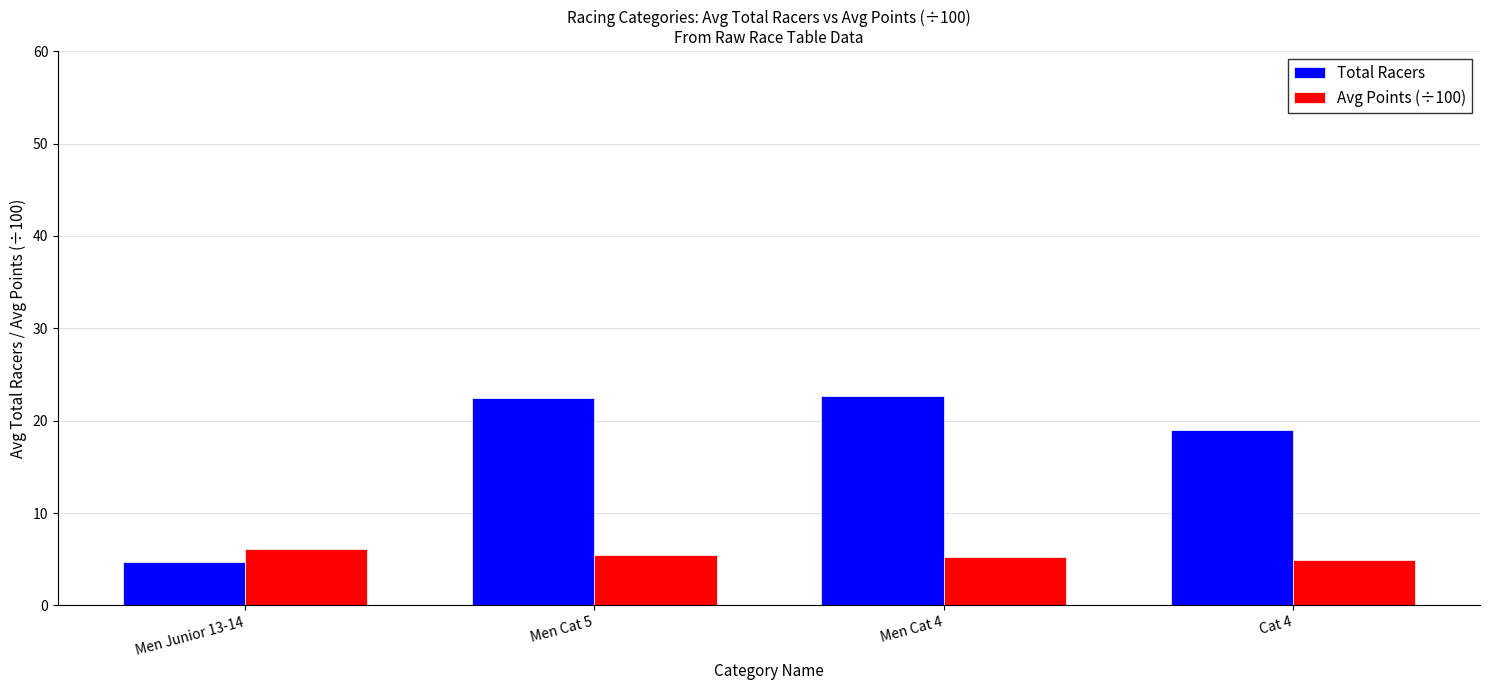

The value of Total Racers at Men Junior 13-14 is 4.7. True or false?

True